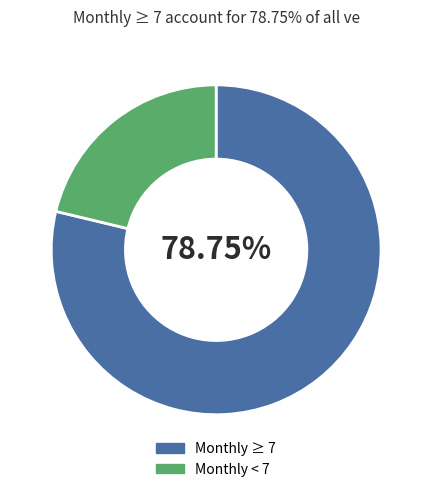

Is Monthly ≥ 7 the majority of the pie?

Yes